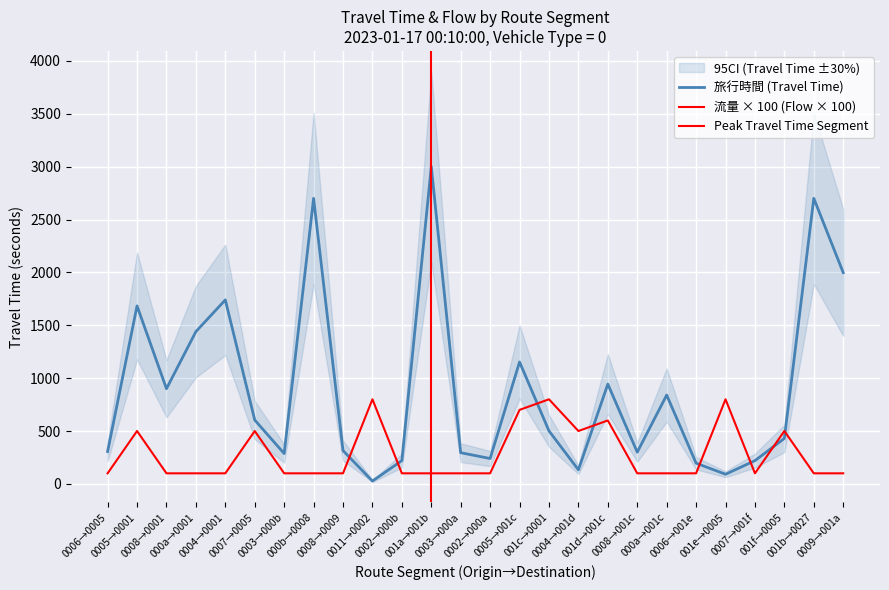

Rank the series by their maximum value, from lowest to highest.

流量, 旅行時間